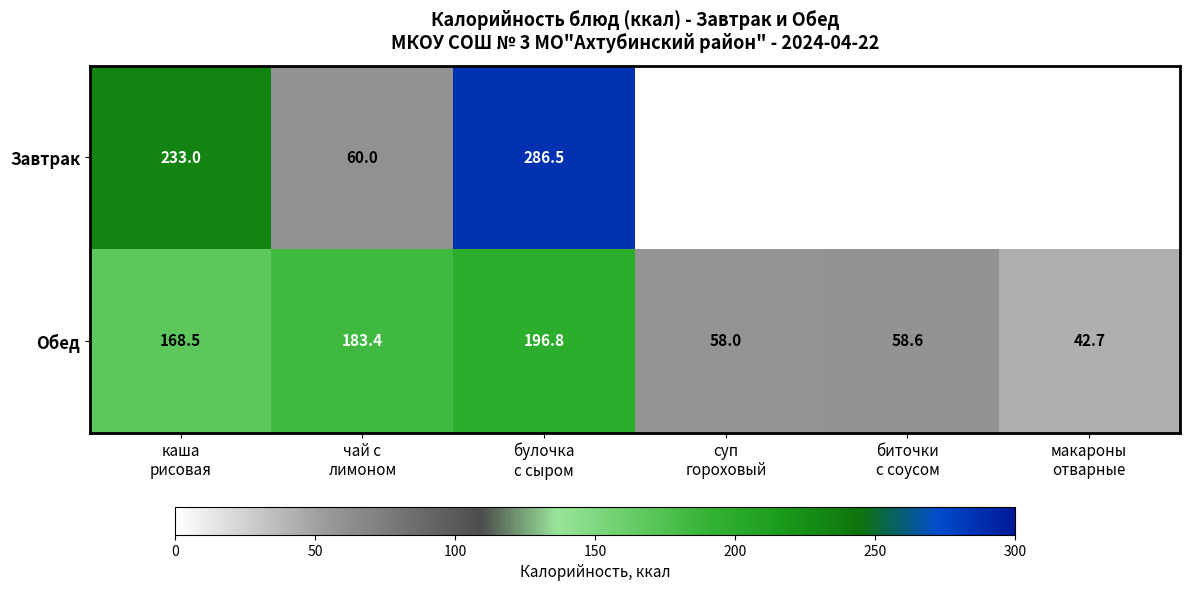

The value of Обед at макароны отварные is 42.7. True or false?

True